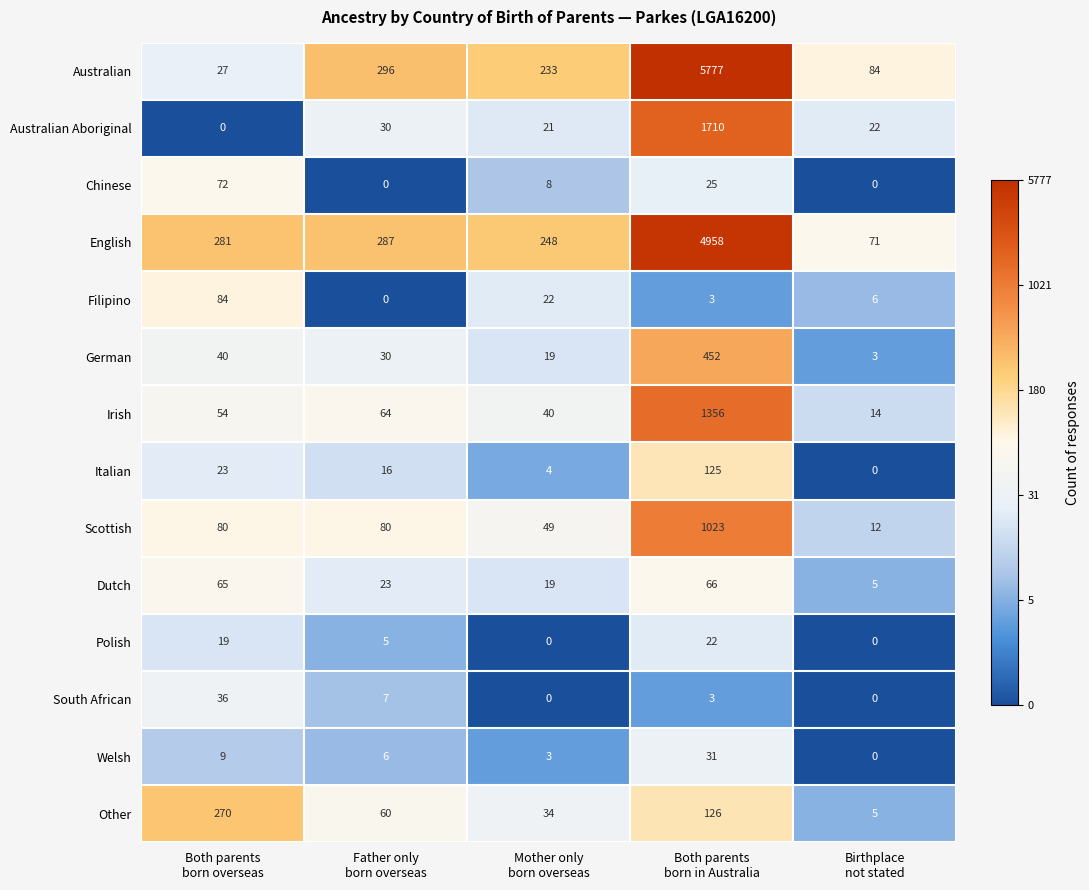

List the series in order of their peak value, lowest first.

Polish, Welsh, South African, Dutch, Chinese, Filipino, Italian, Other, German, Scottish, Irish, Australian Aboriginal, English, Australian